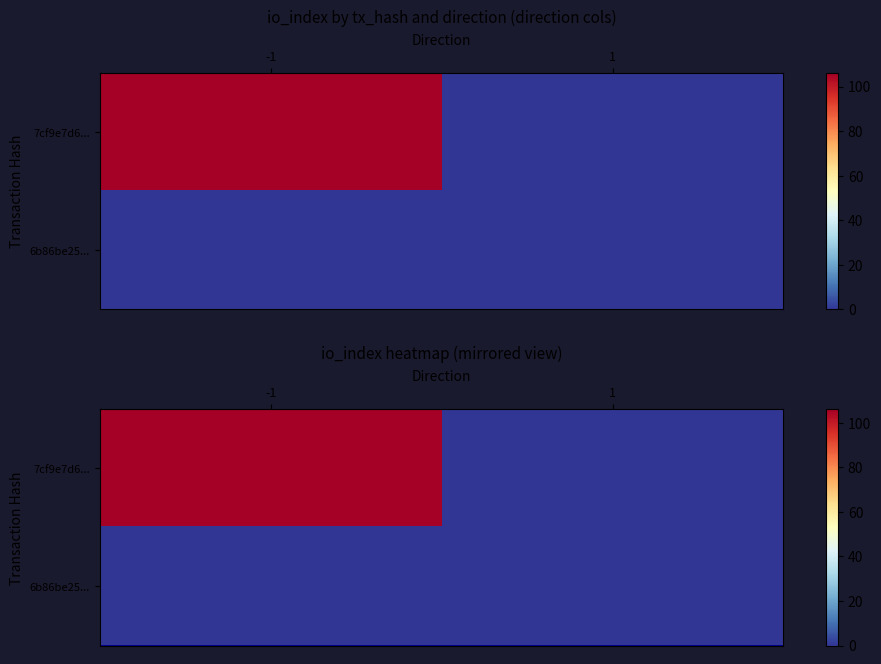

Rank the categories by 6b86be25... value from highest to lowest.

-1, 1